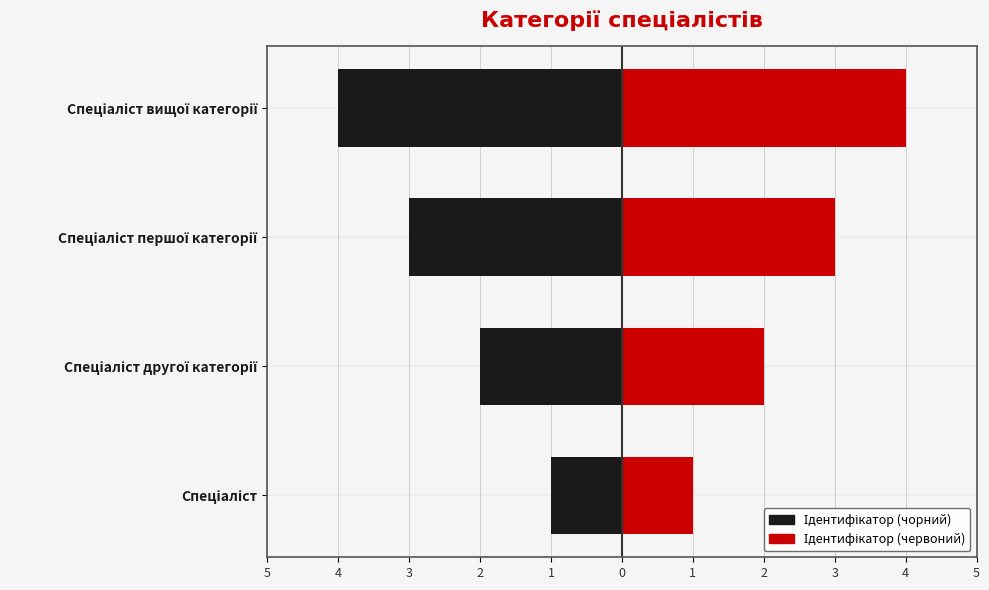

How many bars are there in each group?

2